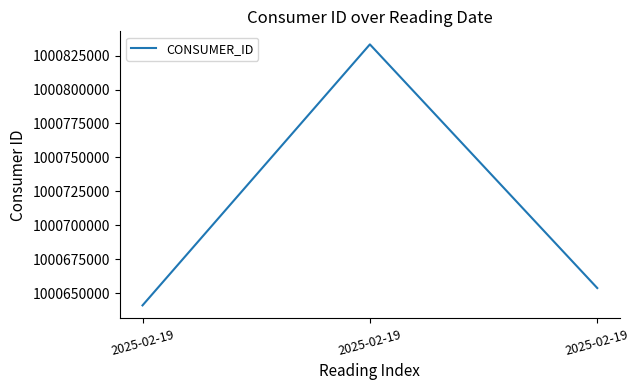

What is the ratio of the value at 2025-02-19 to the value at 2025-02-19?

1.0